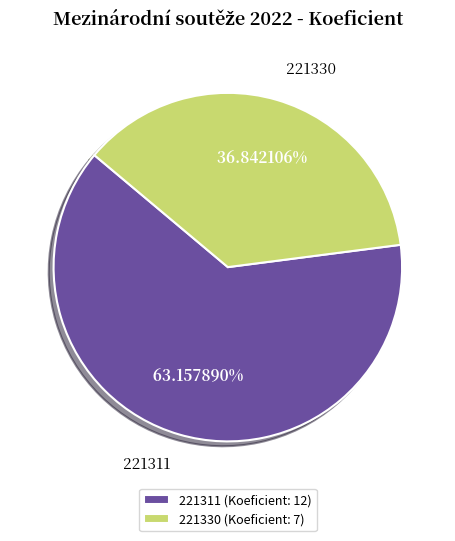

Combined, what portion of the pie is 221330 and 221311?

100.0%